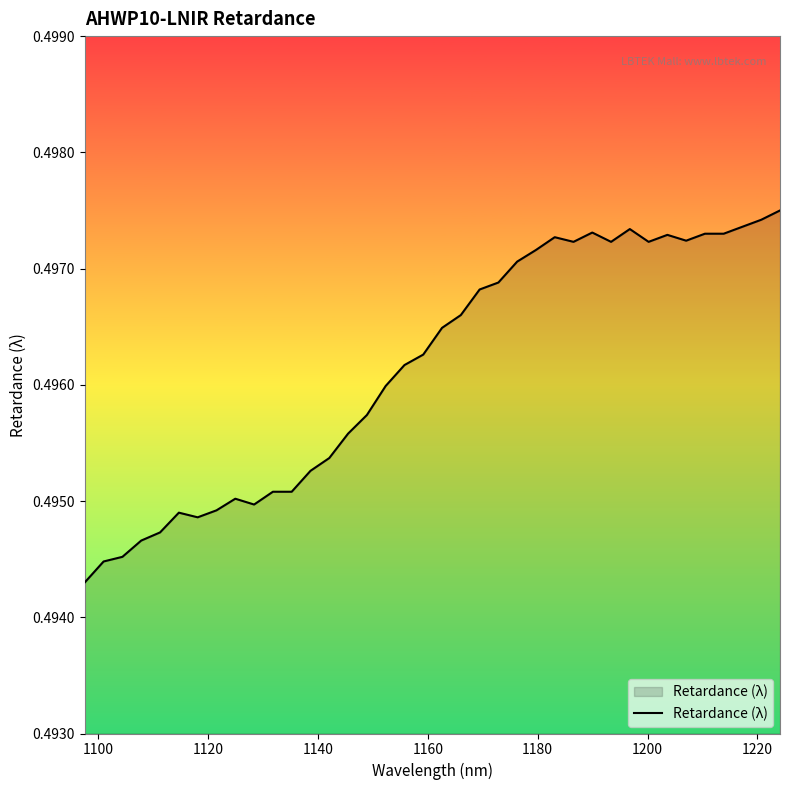

Does the chart have visible grid lines?

No